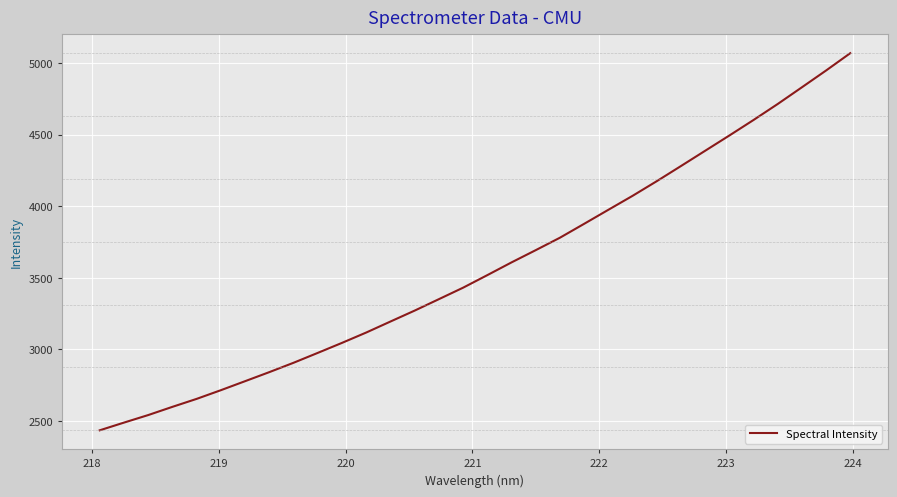

What is the smallest value displayed?

2435.4